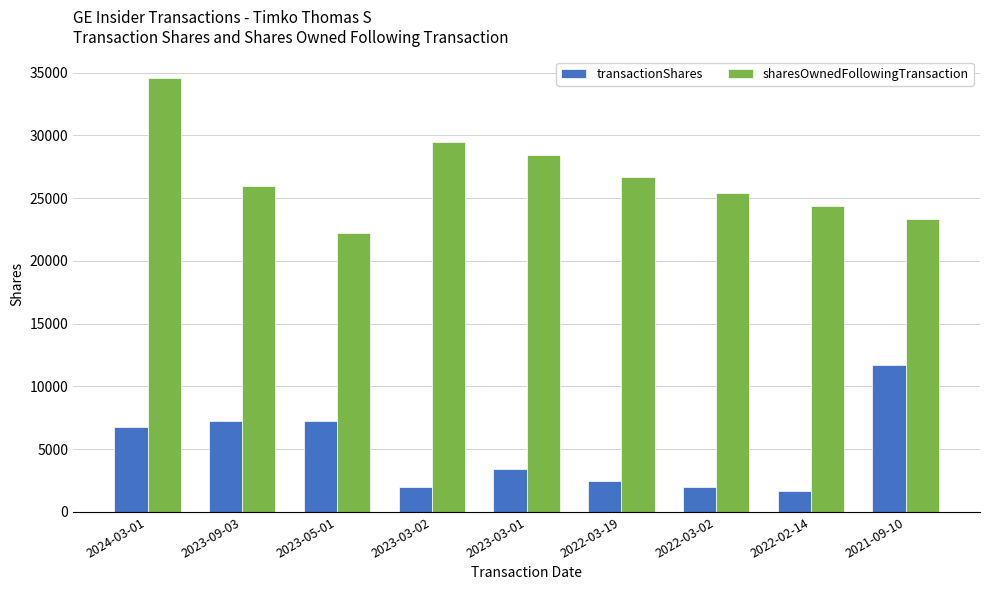

What is the sum of all sharesOwnedFollowingTransaction values?

240432